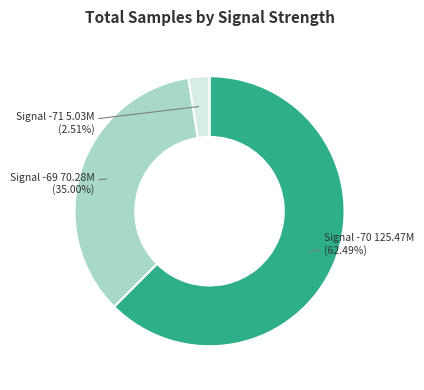

How many slices are in this pie chart?

3